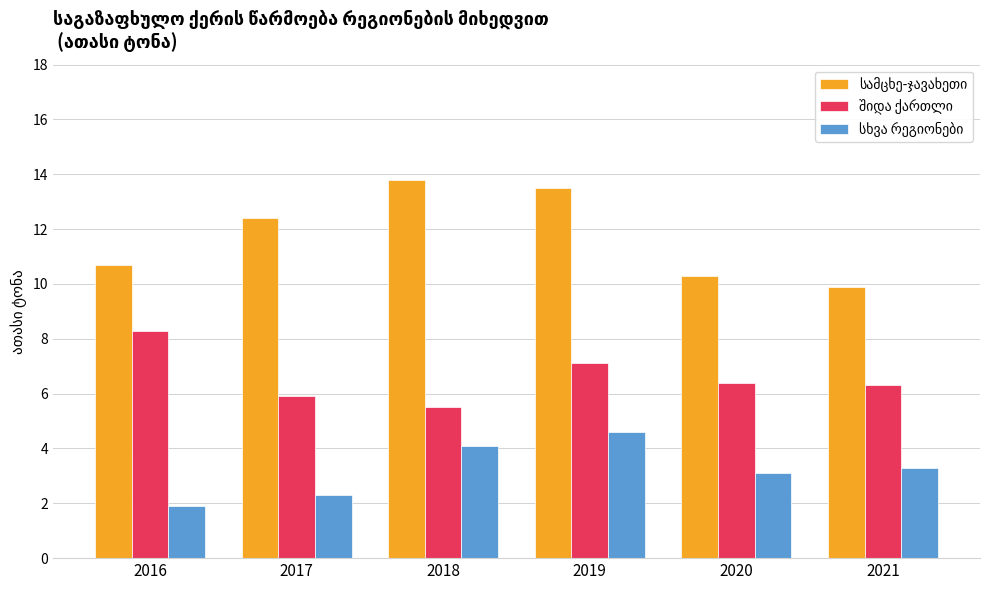

At how many categories does at least one series exceed 7?

6